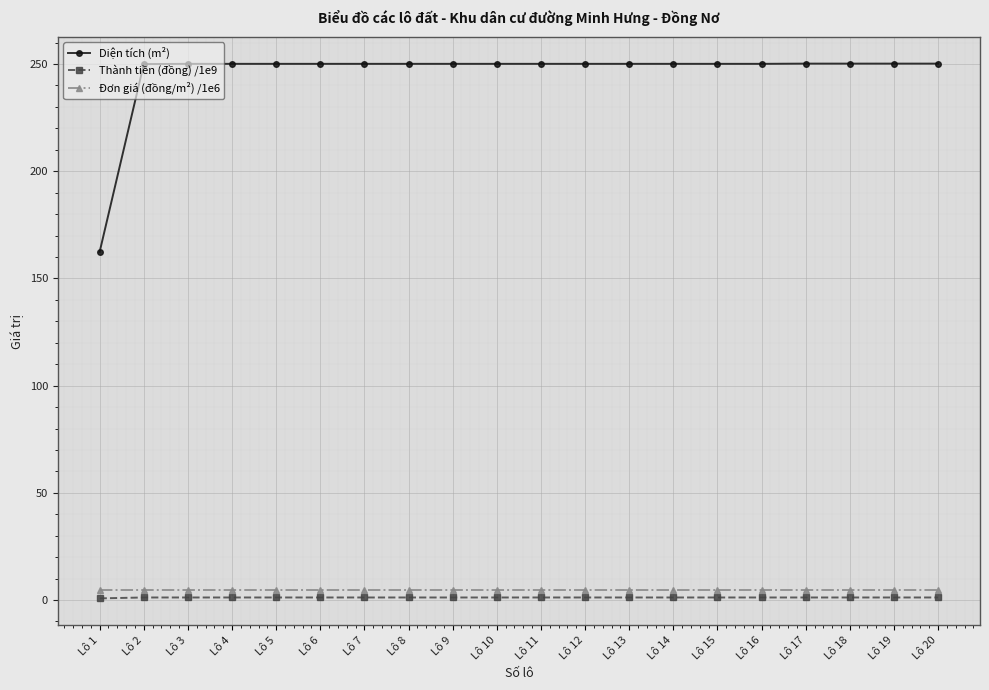

True or false: Đơn giá (đồng/m²) /1e6 and Diện tích (m²) intersect in this chart.

False